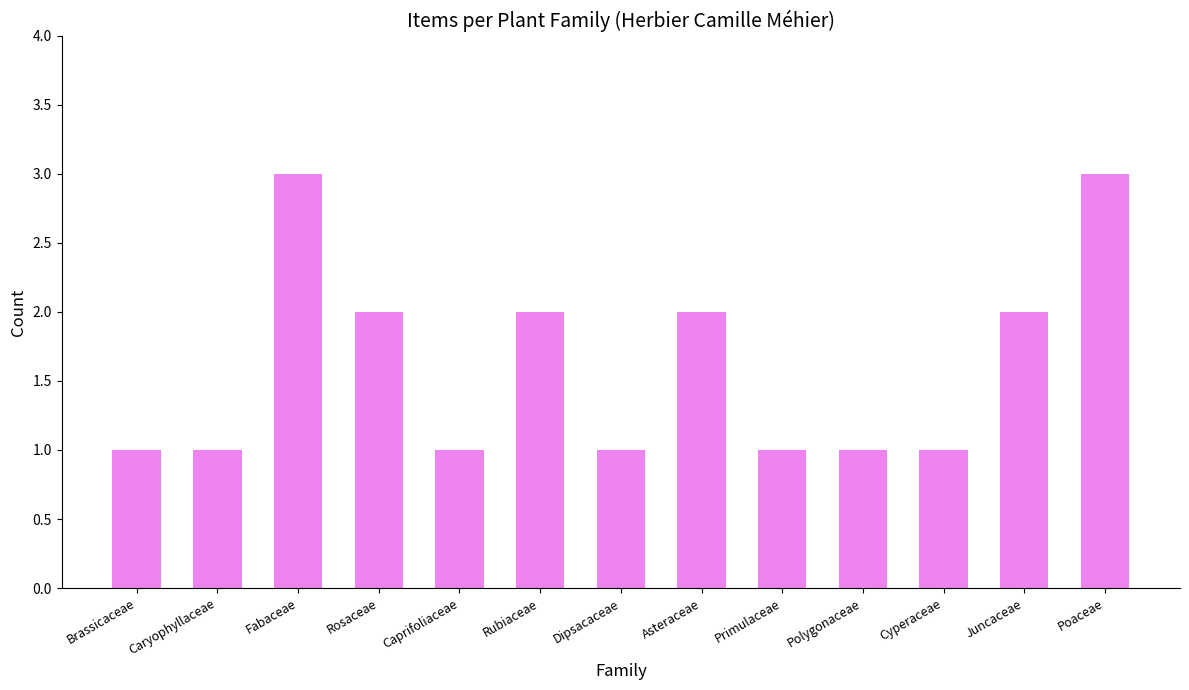

What position from the right is Caprifoliaceae?

9